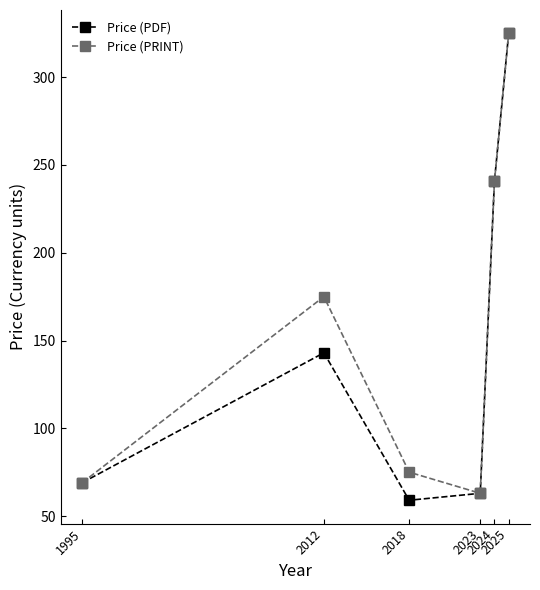

Reading left to right, extract all data points from this chart.

Price (PDF): 1995=69.0	2012=143.0	2018=59.0	2023=63.0	2024=240.8	2025=325.0
Price (PRINT): 1995=69.0	2012=175.0	2018=75.0	2023=63.0	2024=240.8	2025=325.0